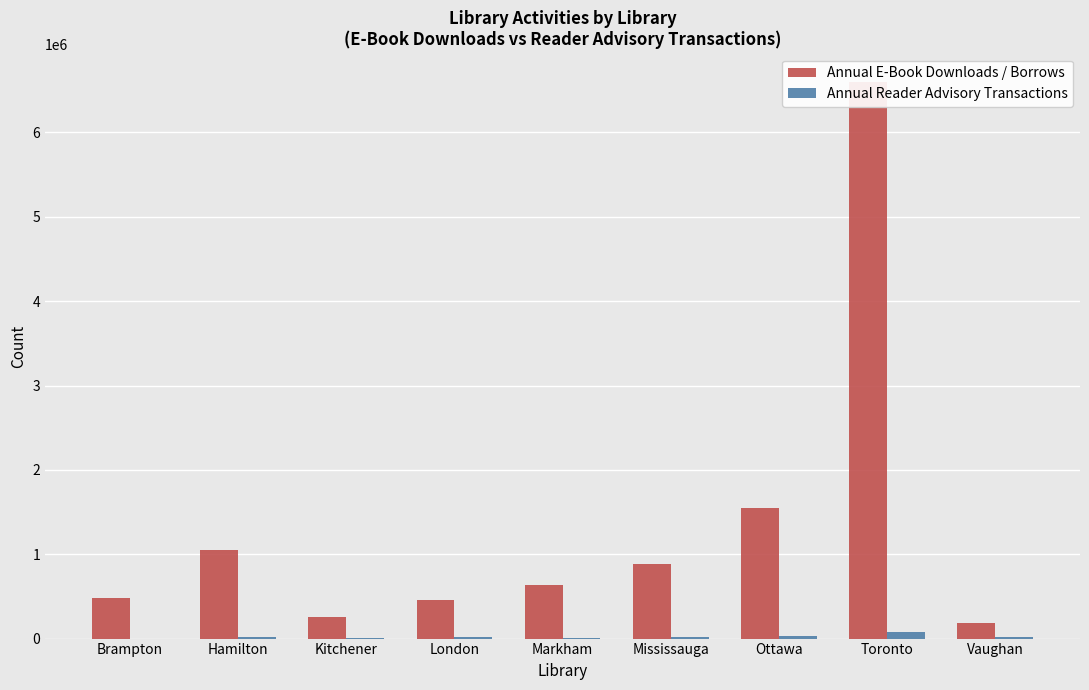

What is the label of the 1st bar from the right?

Vaughan